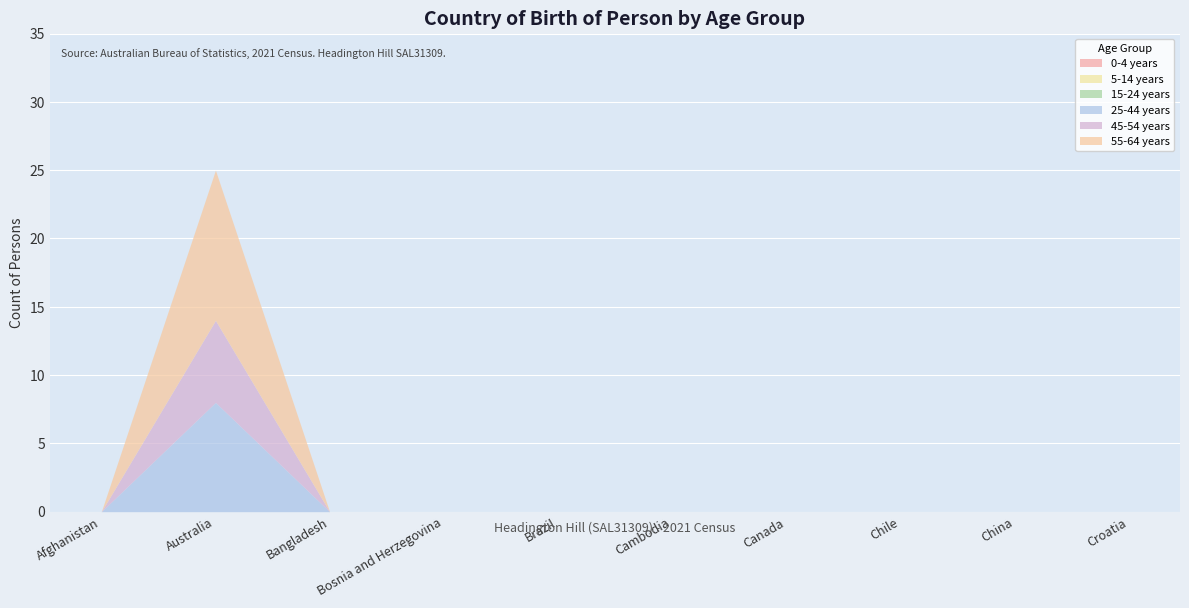

True or false: 45-54 years and 55-64 years cross at least once.

False